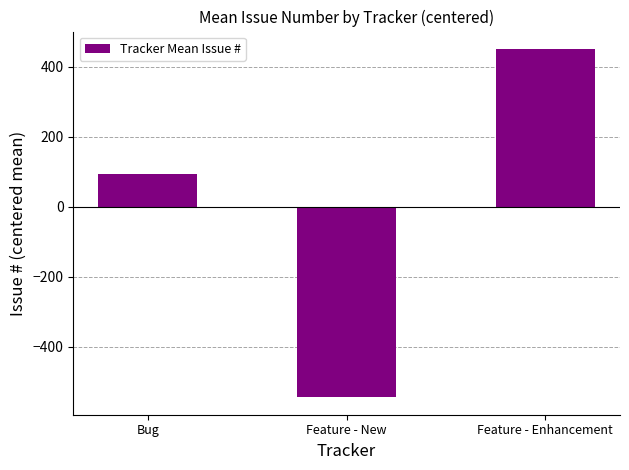

Is it true that the value at Bug is 167.0?

False